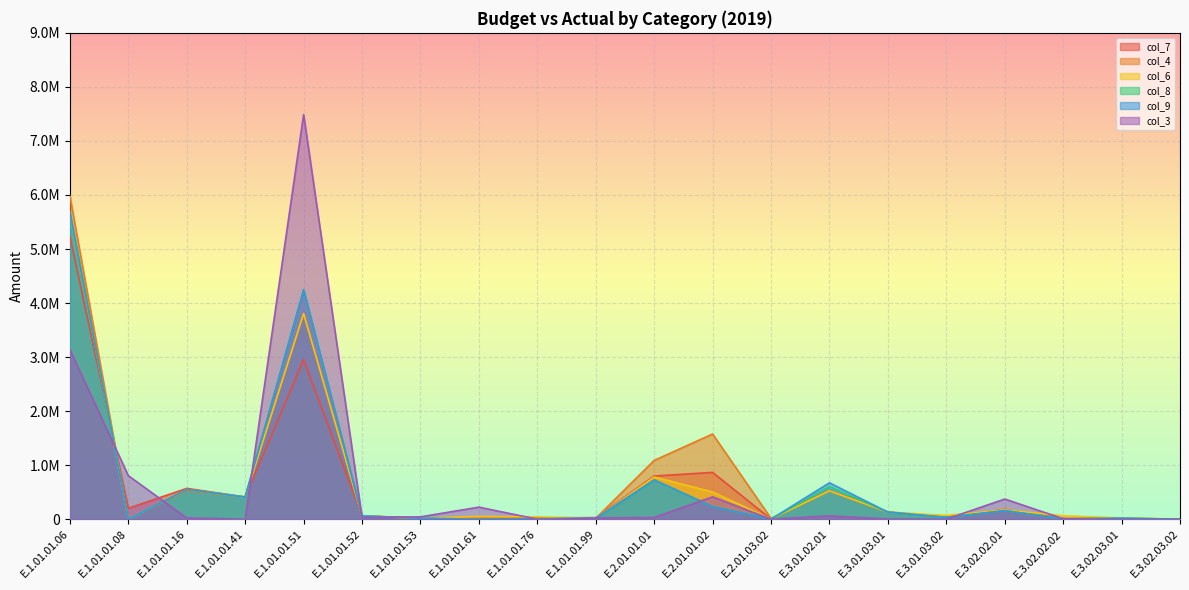

After their last crossing, which series has the higher values: col_4 or col_7?

col_4